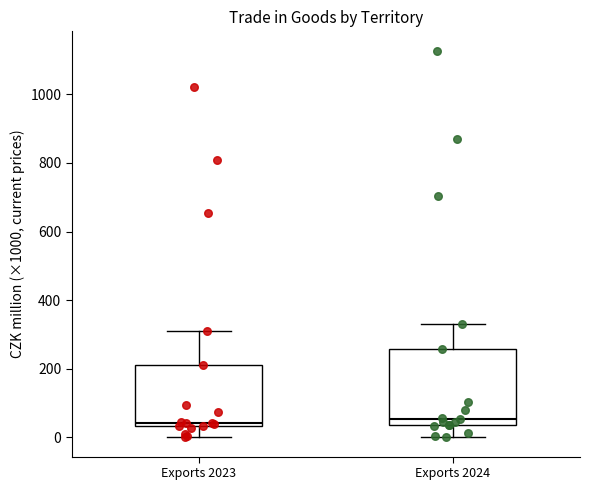

Reading left to right, transcribe this box plot: for each box, give where its median line is, the range the box spans, and where its two whiskers end, as read against the y-axis. The values are not printed on the chart, so give them approximately, as read against the axis.

Exports 2023: median 40 (just above the box's lower edge), box 40 to 220, whiskers 0 to 320
Exports 2024: median 60, box 40 to 260, whiskers 0 to 340